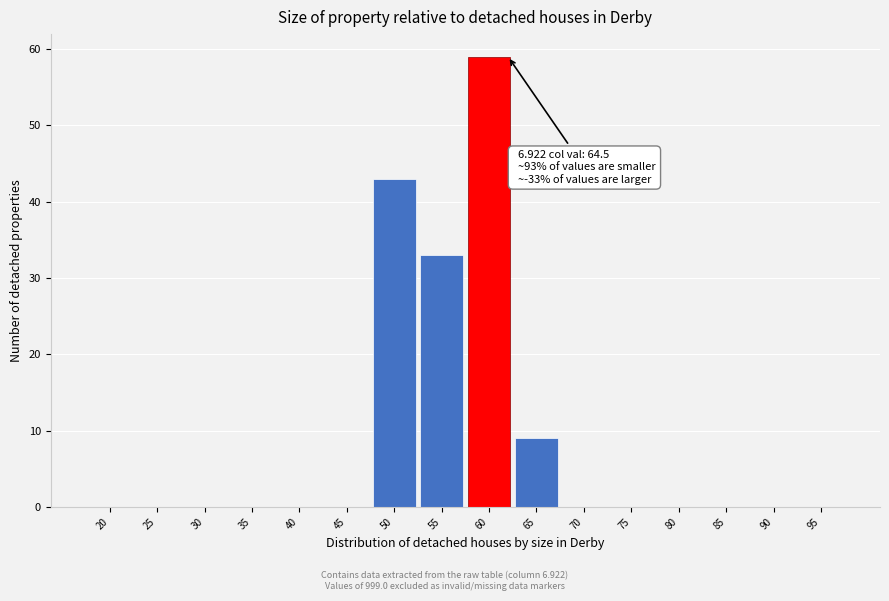

Reading right to left, list all the values displayed in this chart.

95=0	90=0	85=0	80=0	75=0	70=0	65=9	60=59	55=33	50=43	45=0	40=0	35=0	30=0	25=0	20=0